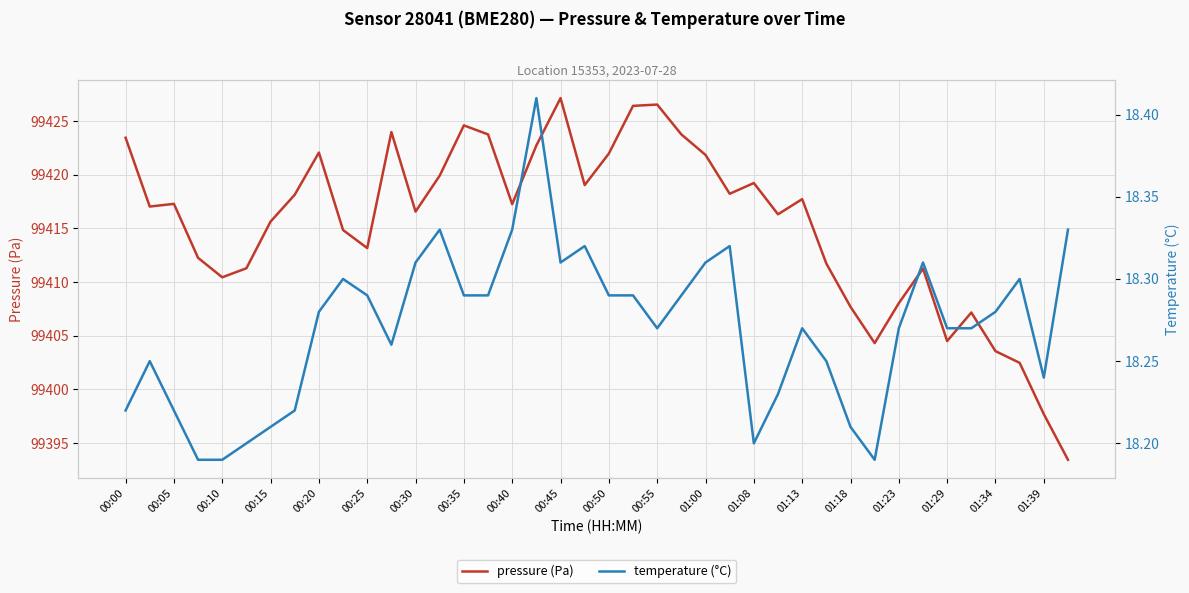

Reading right to left, transcribe all the data shown in this chart.

pressure (Pa): 99393.4	99397.7	99402.5	99403.6	99407.2	99404.5	99411.2	99408.0	99404.3	99407.7	99411.7	99417.7	99416.3	99419.2	99418.2	99421.8	99423.8	99426.5	99426.4	99422.0	99419.0	99427.1	99422.7	99417.2	99423.8	99424.6	99419.9	99416.6	99424.0	99413.2	99414.8	99422.1	99418.1	99415.6	99411.3	99410.4	99412.2	99417.3	99417.0	99423.4
temperature (°C): 18.3	18.2	18.3	18.3	18.3	18.3	18.3	18.3	18.2	18.2	18.2	18.3	18.2	18.2	18.3	18.3	18.3	18.3	18.3	18.3	18.3	18.3	18.4	18.3	18.3	18.3	18.3	18.3	18.3	18.3	18.3	18.3	18.2	18.2	18.2	18.2	18.2	18.2	18.2	18.2